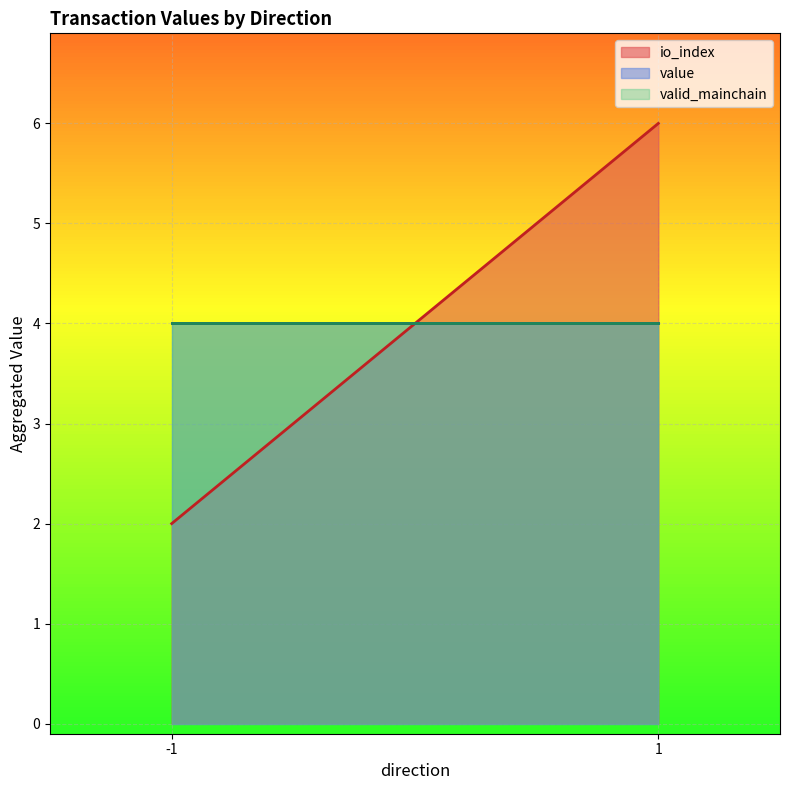

Reading left to right, what are all the values shown in this chart?

io_index: -1=2.0	1=6.0
value: -1=4.0	1=4.0
valid_mainchain: -1=4.0	1=4.0